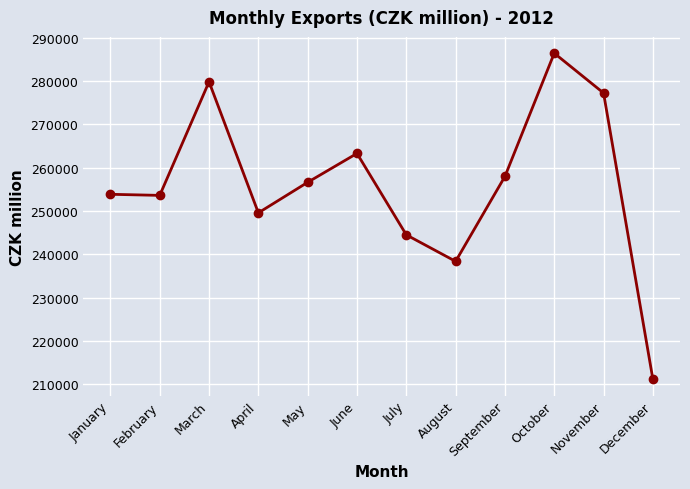

True or false: the data shows 421984 at February.

False